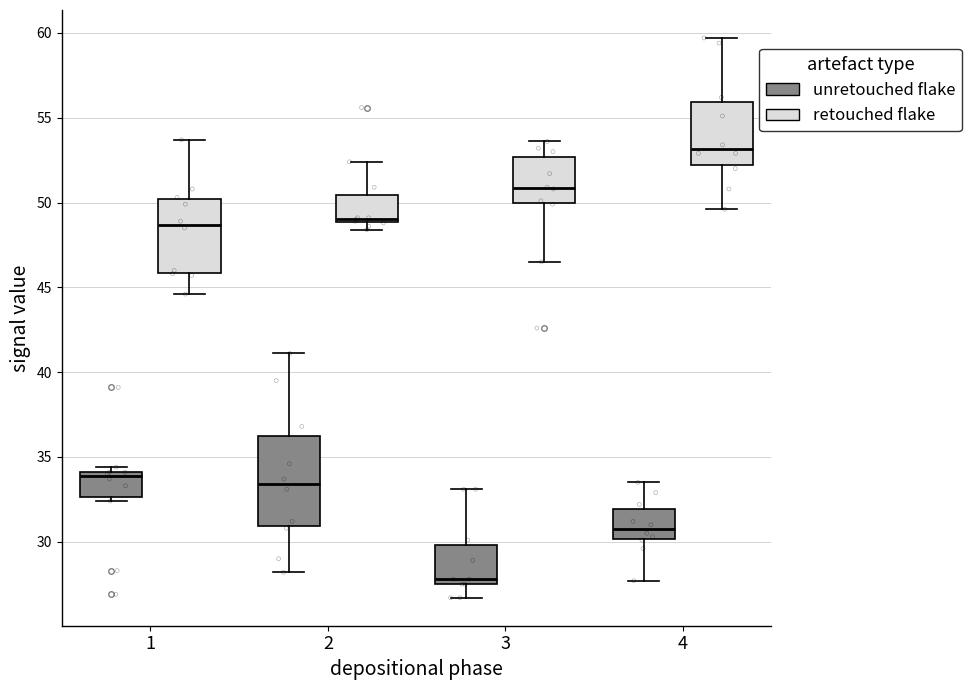

Comparing the boxes themselves (not the whiskers), which one is the tallest?

2 (unretouched flake)